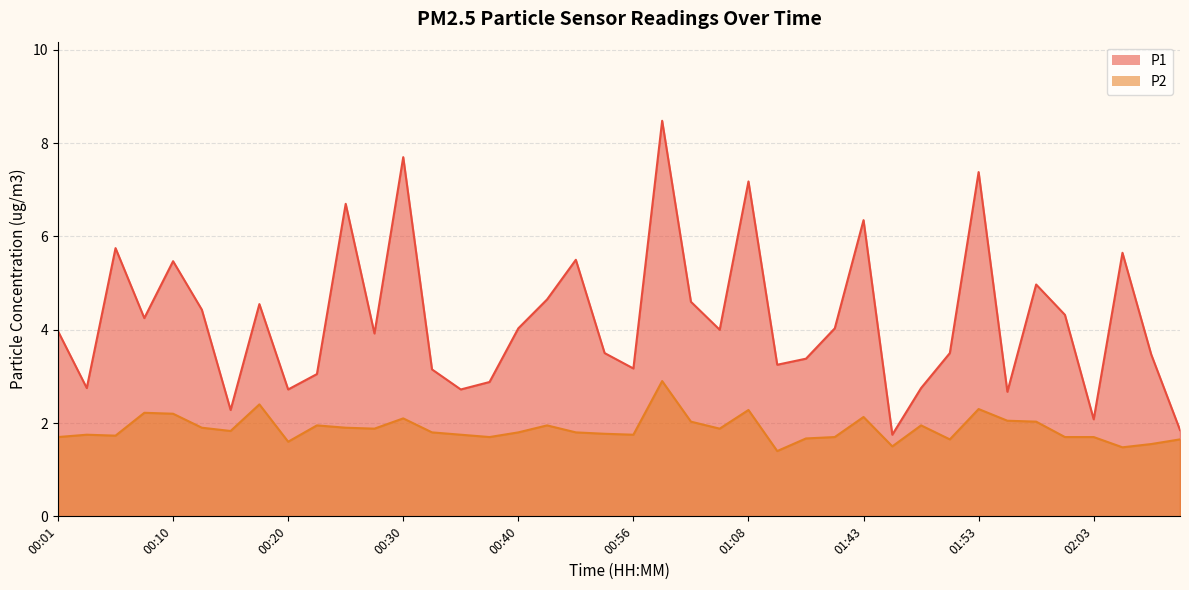

List the series in order of their peak value, highest first.

P1, P2